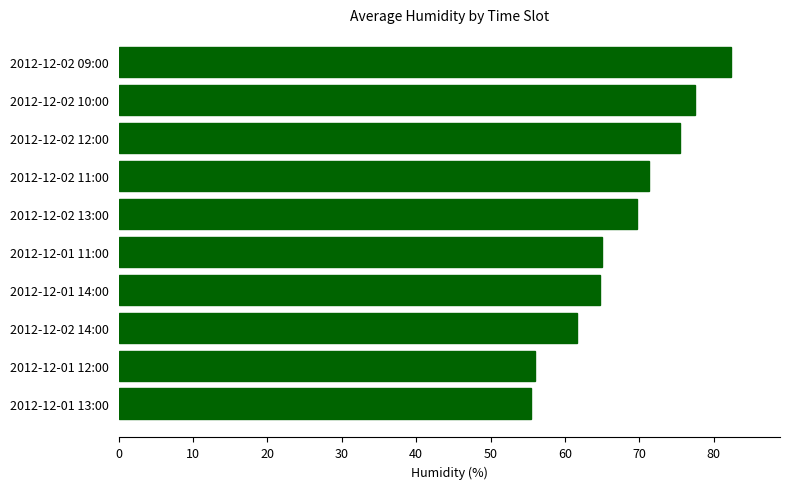

What is the smallest value displayed?

55.5